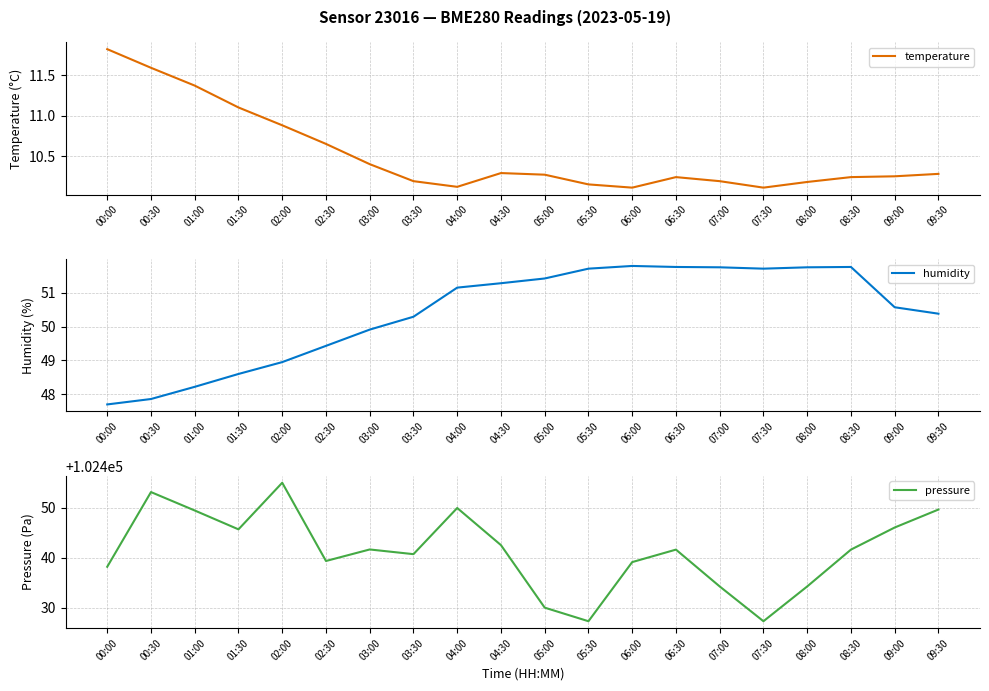

Between 08:30 and 09:00, which series saw the biggest shift?

pressure